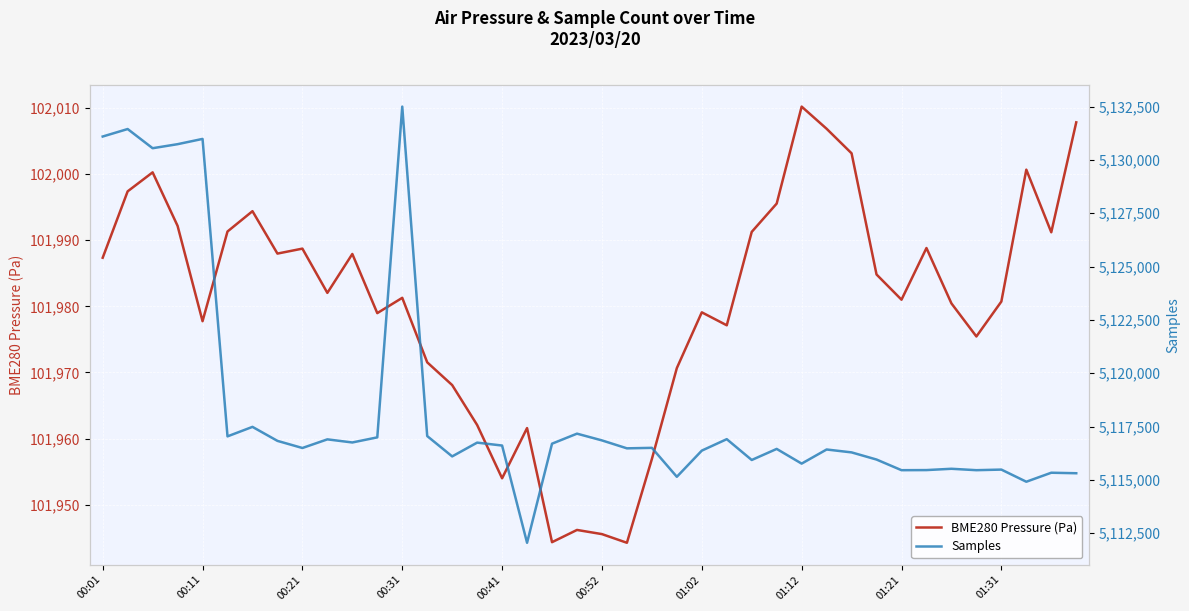

What are all the series names shown in the legend?

BME280 Pressure (Pa), Samples